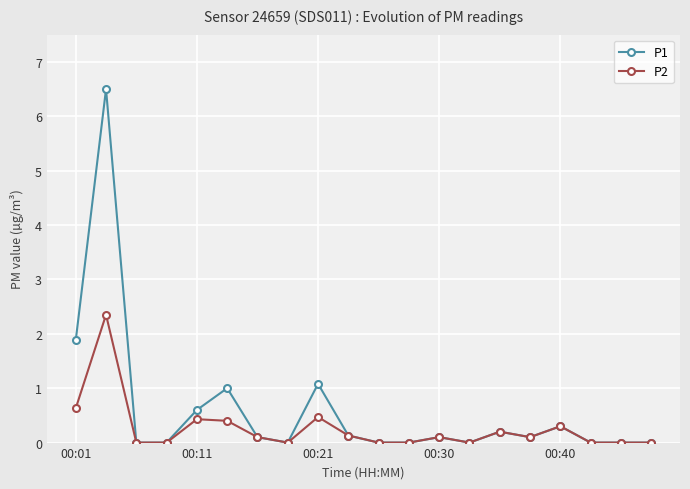

List the series in order of their overall mean, lowest first.

P2, P1